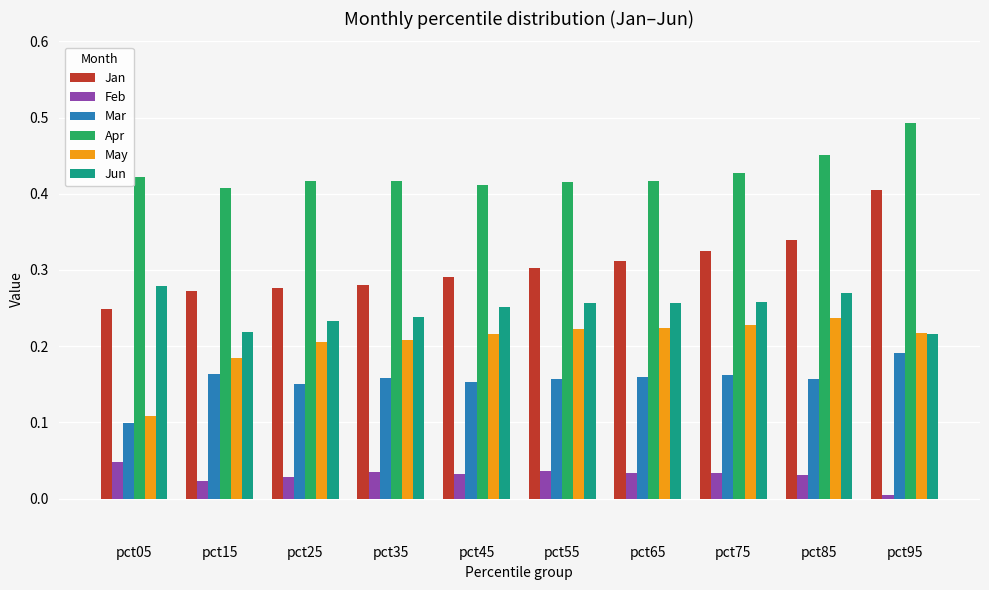

True or false: Jan has a value of 0.4 at pct95.

True